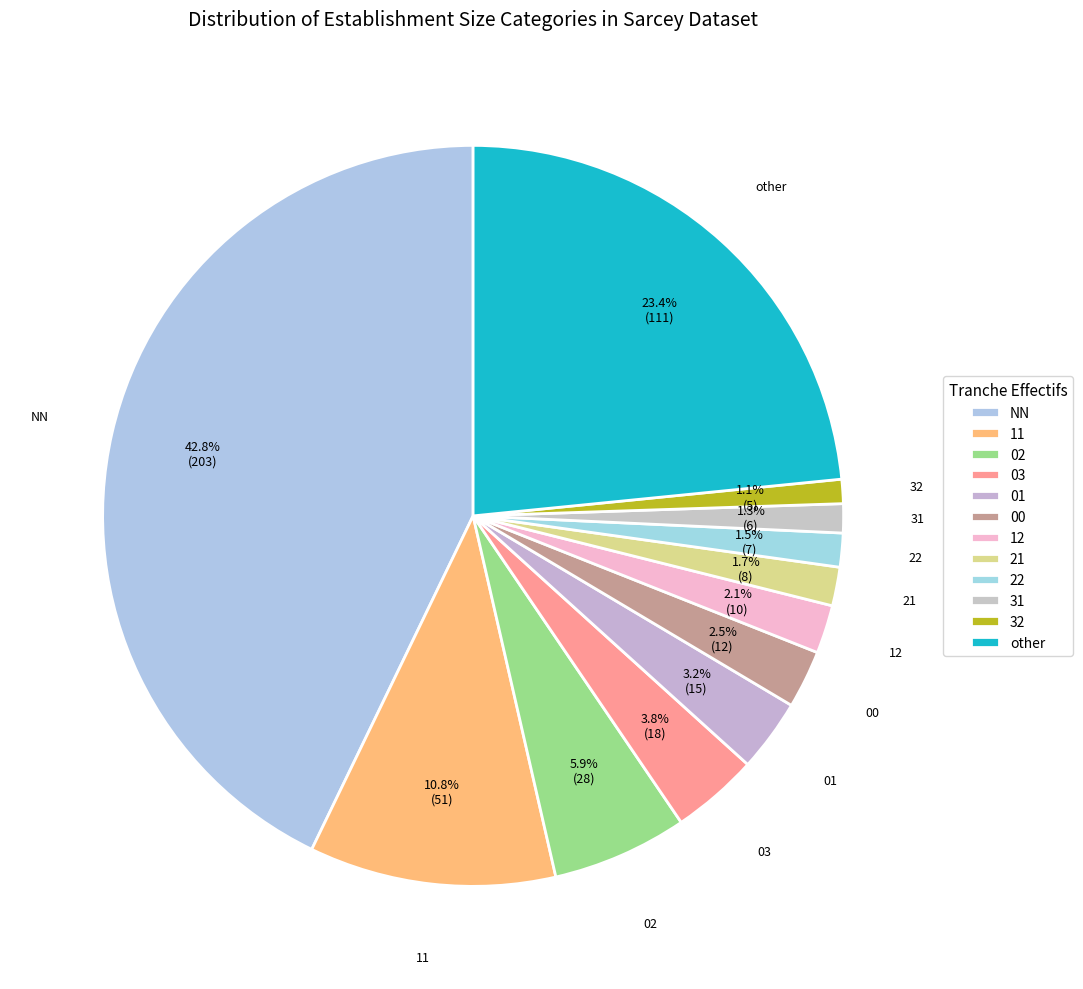

The 00 slice represents 11% of the pie. True or false?

False